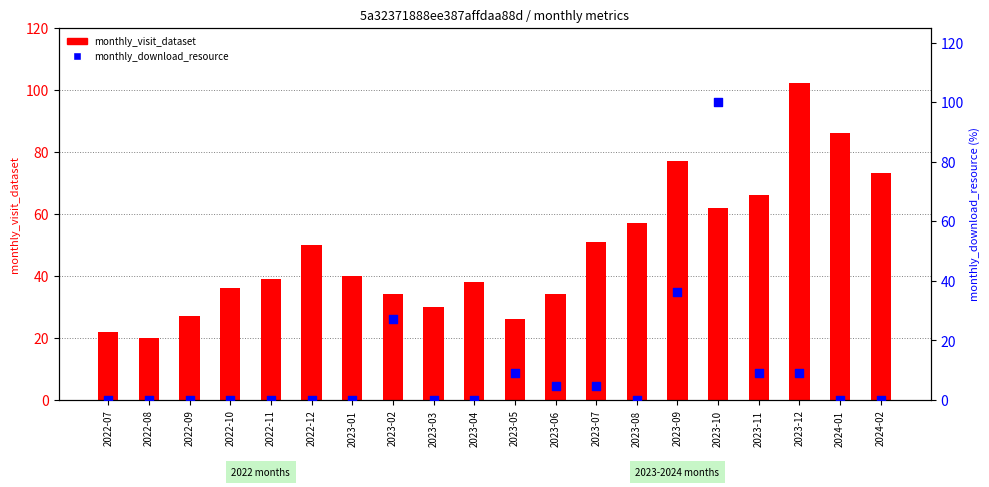

What is the total value across all series at 2023-04?

38.0